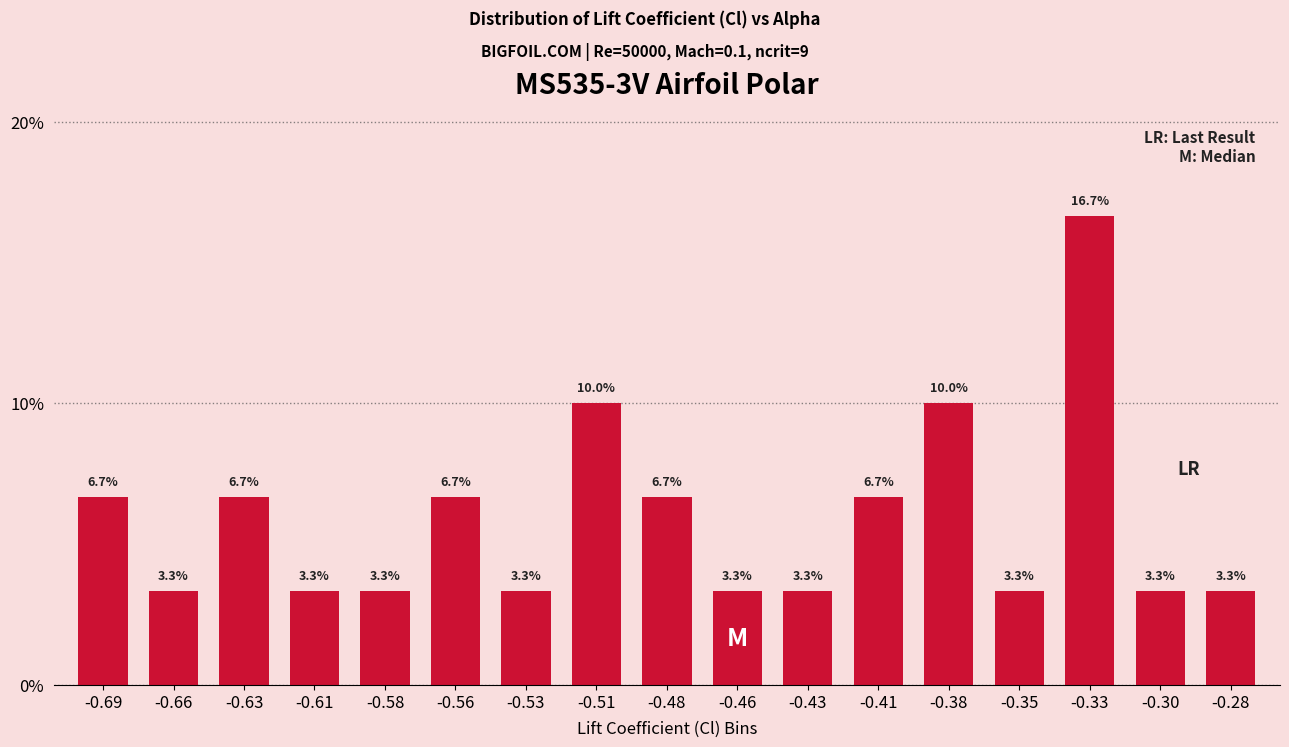

Reading left to right, extract all data points from this chart.

6.7	3.3	6.7	3.3	3.3	6.7	3.3	10.0	6.7	3.3	3.3	6.7	10.0	3.3	16.7	3.3	3.3